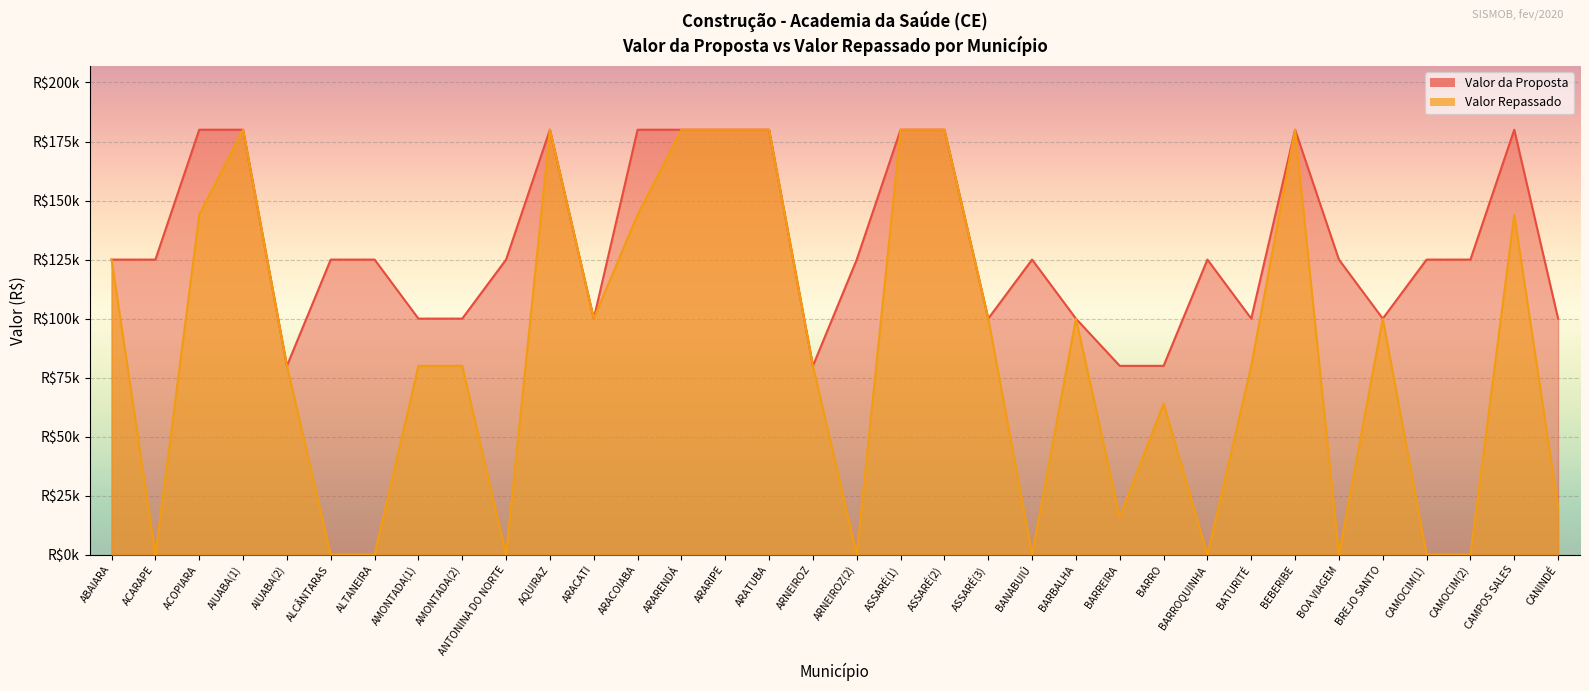

What is the label of the 9th point from the left?

AMONTADA(2)